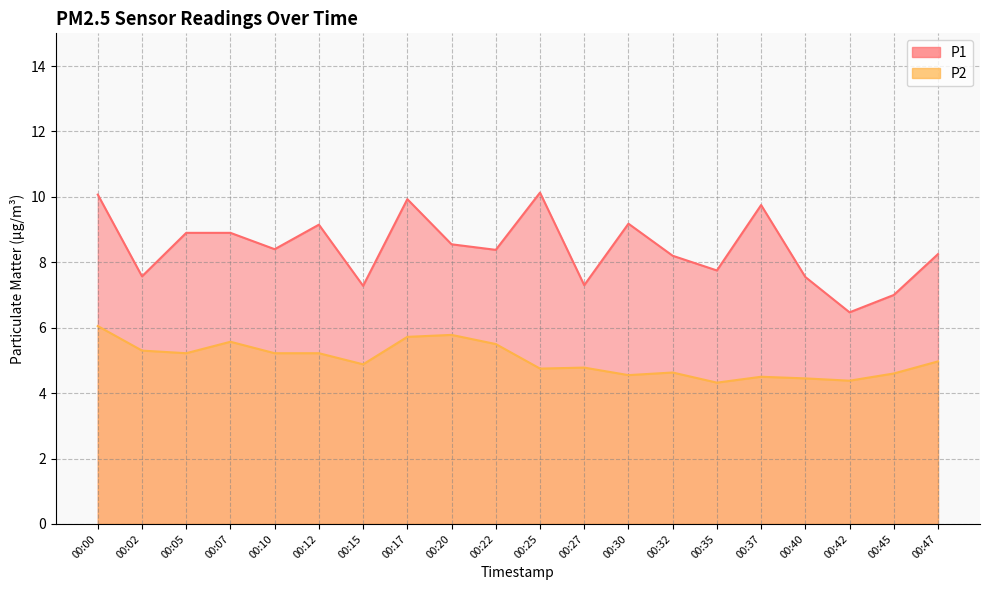

At which category does P2 reach its first local peak?

00:07